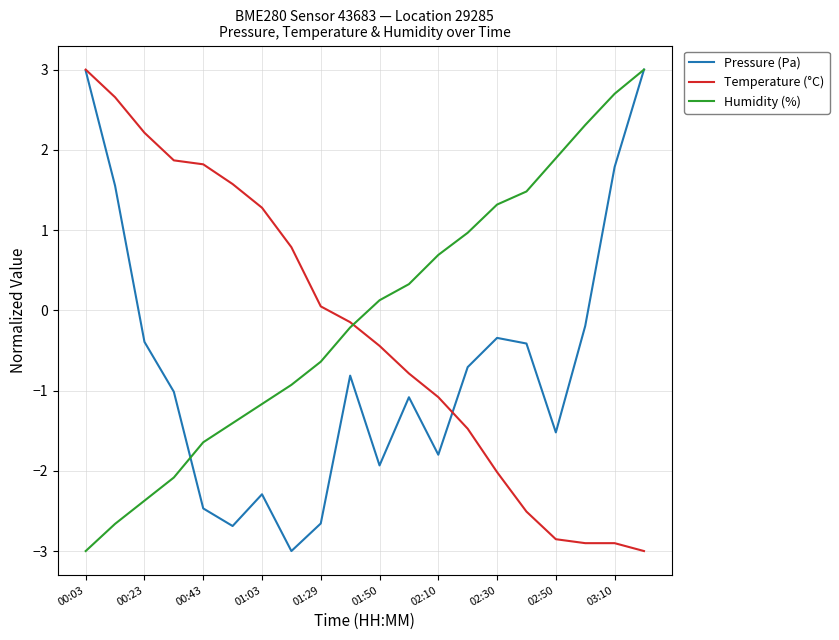

How many times do Temperature (°C) and Humidity (%) cross each other?

1